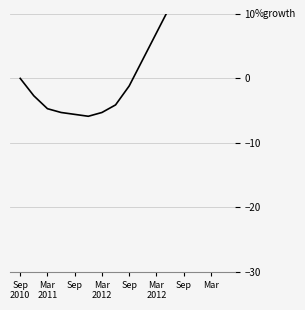

What is the difference between the maximum and minimum values?

21.2